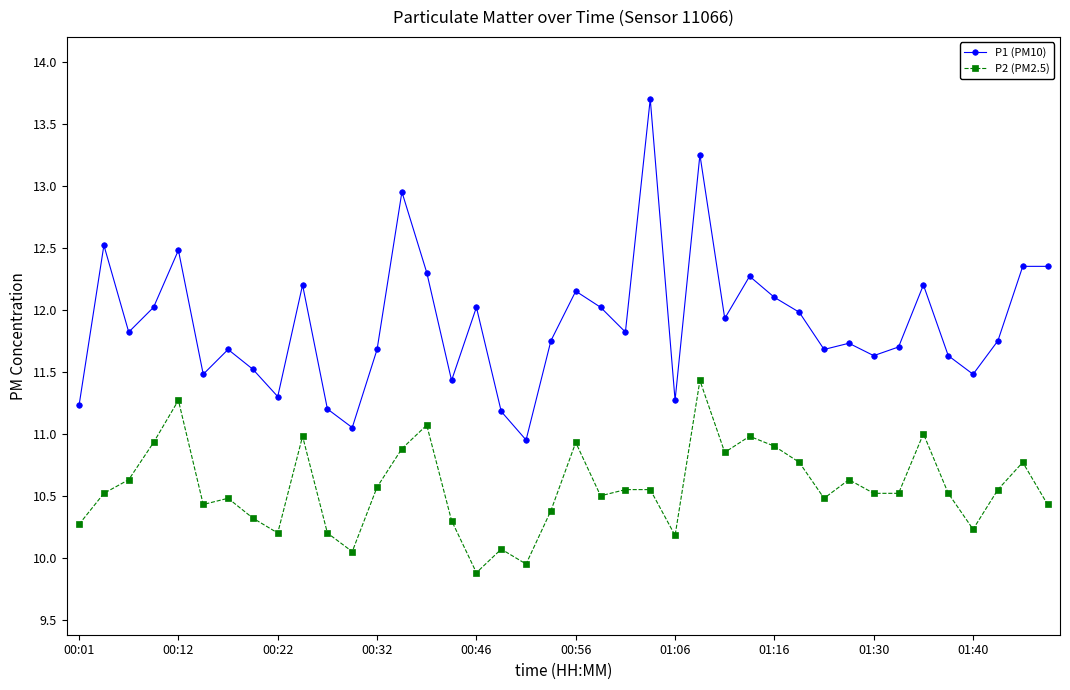

Rank the series by their maximum value, from highest to lowest.

P1 (PM10), P2 (PM2.5)